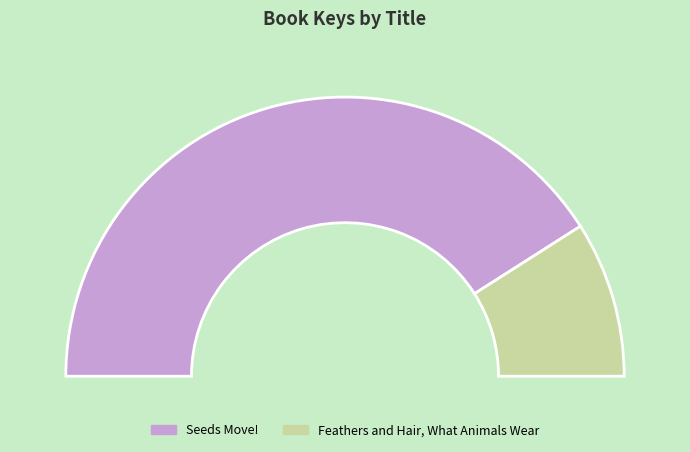

How many segments does this pie chart have?

2